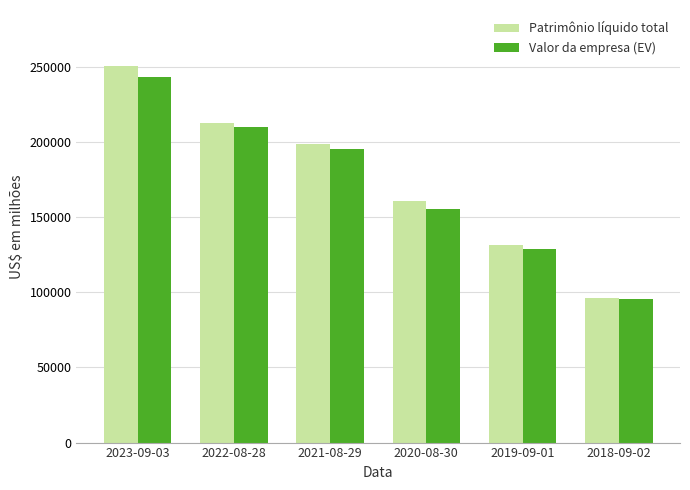

At which label is Patrimônio líquido total closest to 173148?

2020-08-30